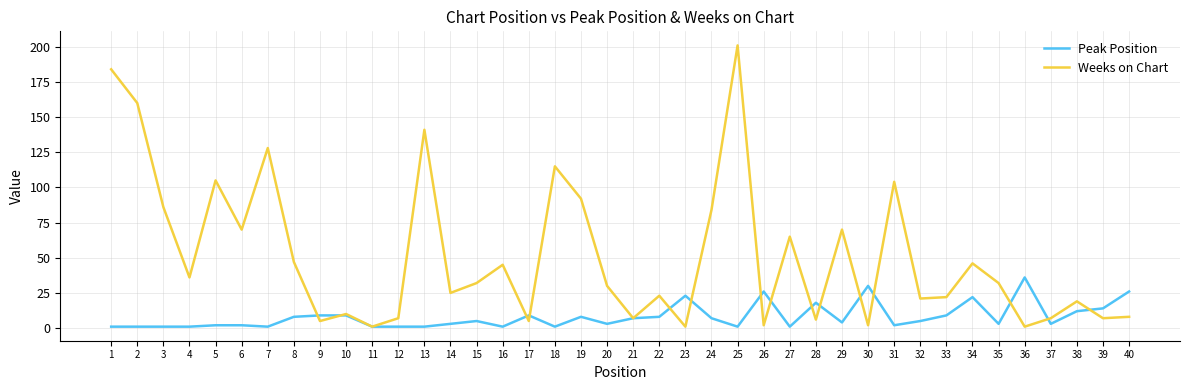

The value of Peak Position at 34 is 22. True or false?

True